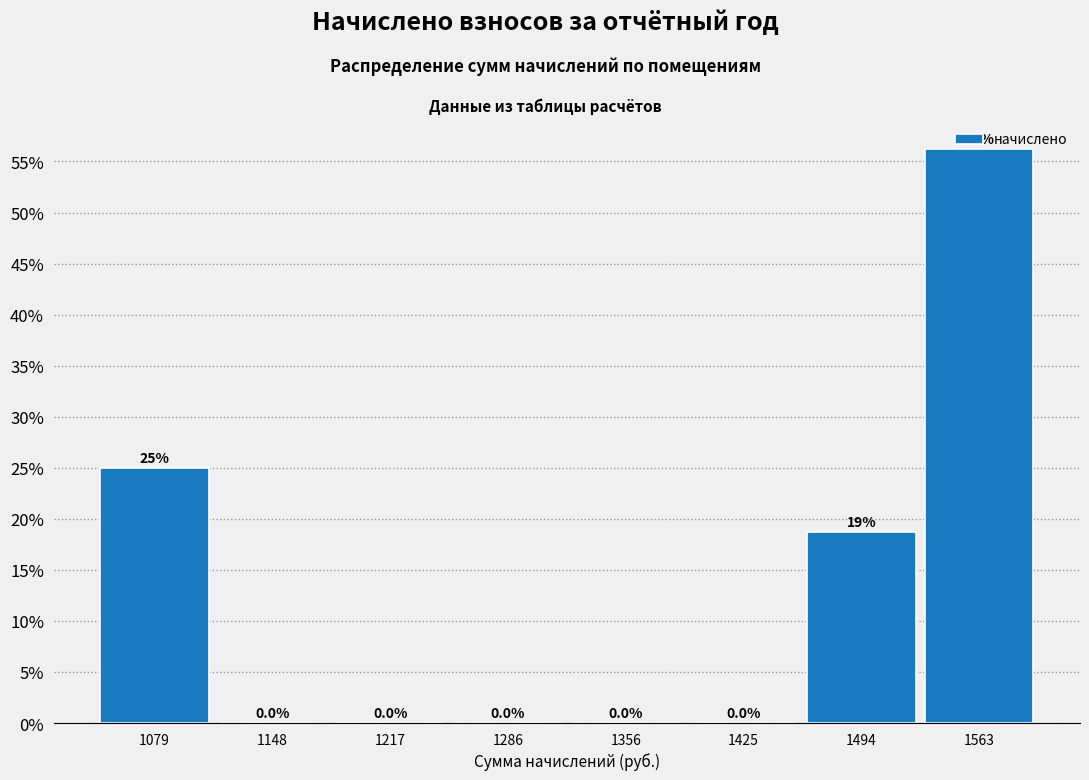

Over which range of the x-axis is the bar tallest?

1530 to 1600